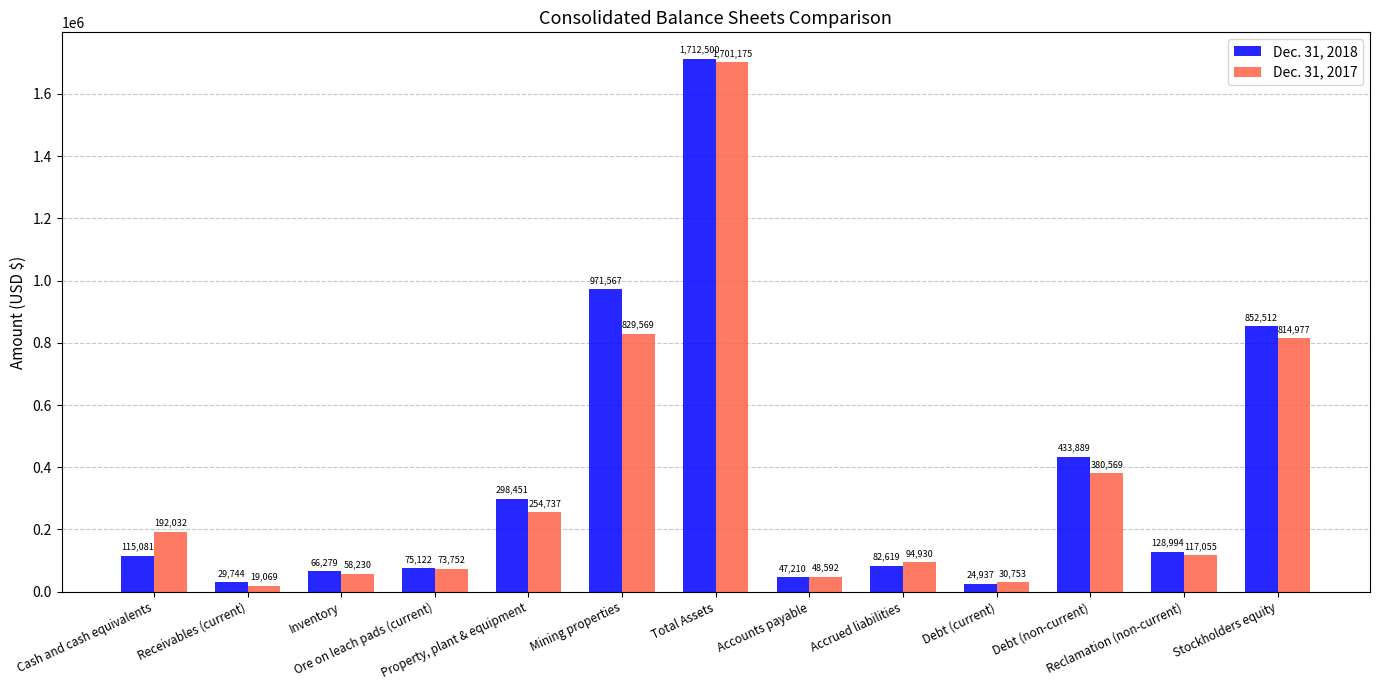

How many groups of bars are there?

13